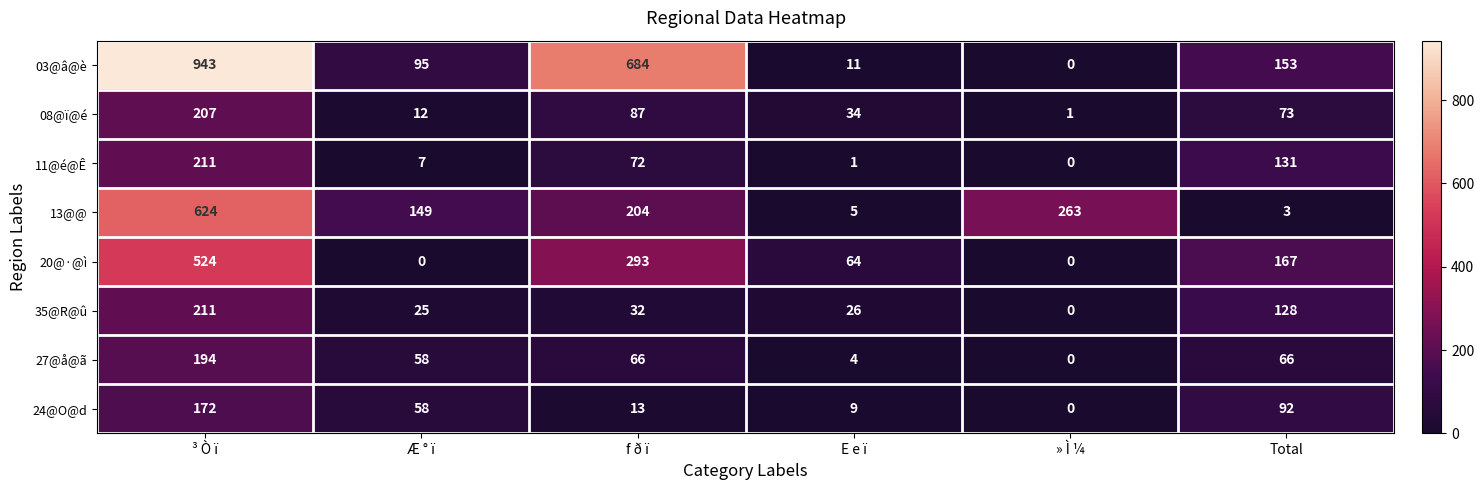

What is the average value of the 20@·@ì series?

175